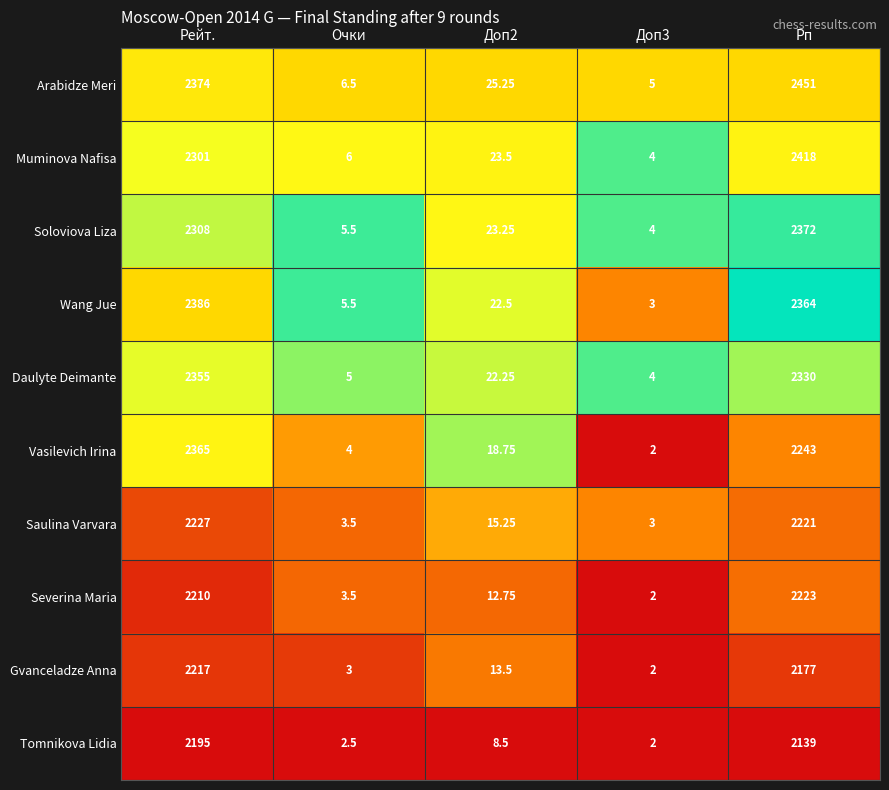

What is the difference between the highest and lowest values at Рейт.?

191.0